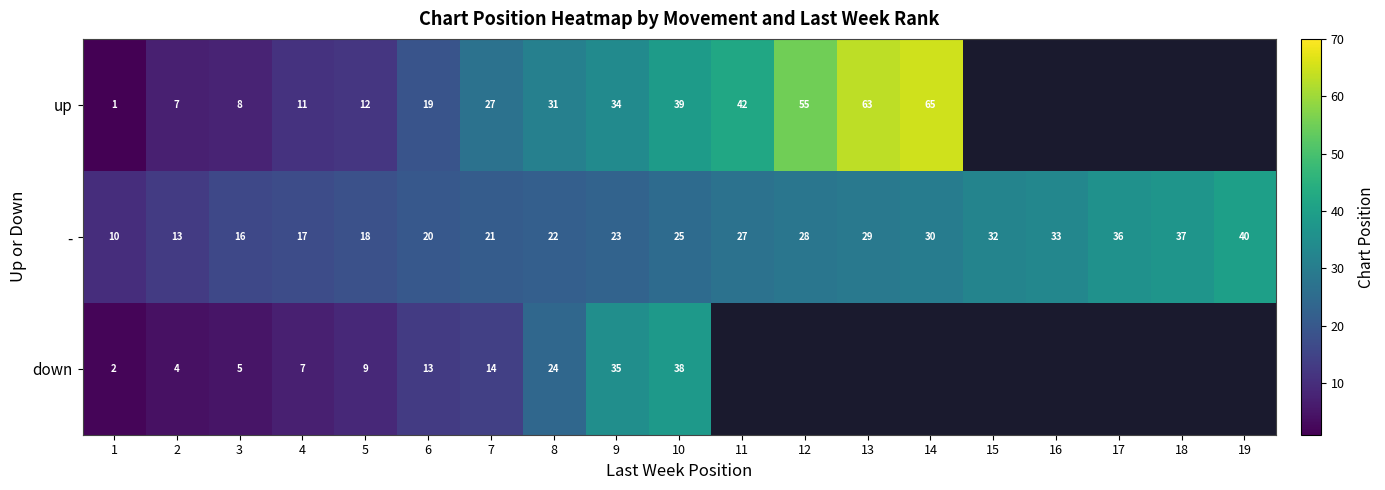

At 4, list the series in order from largest to smallest.

-, up, down